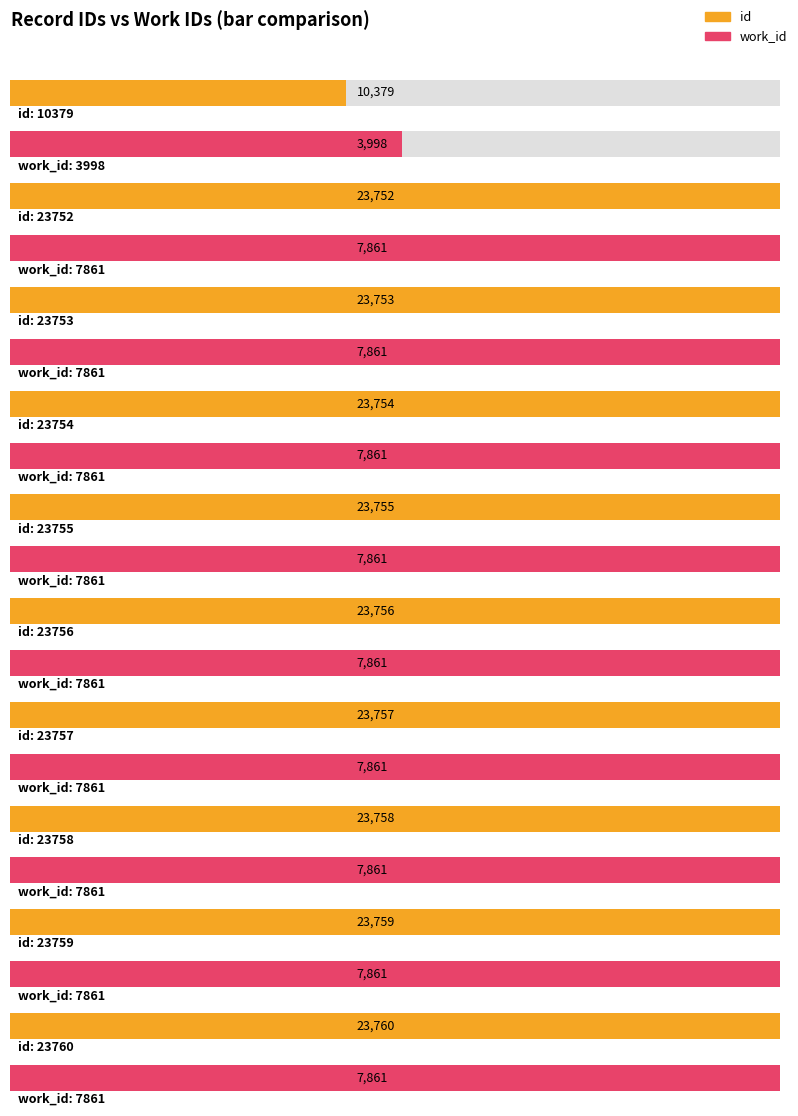

True or false: id has a value of 23756 at 23756.

True